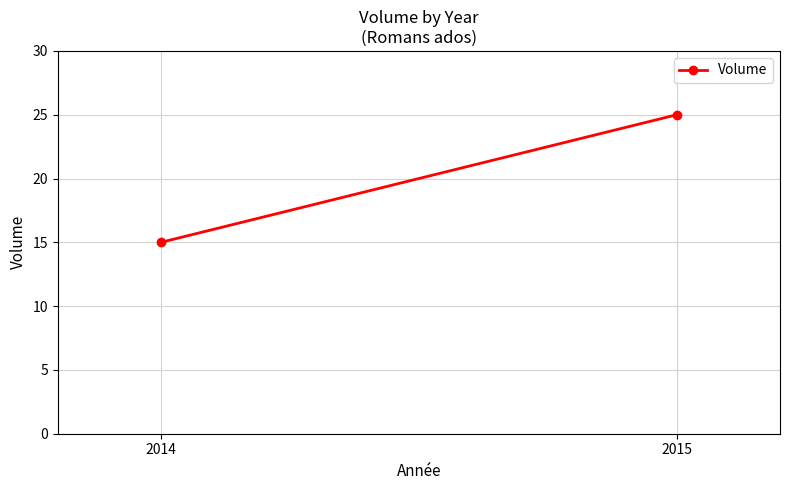

What is the smallest value displayed?

15